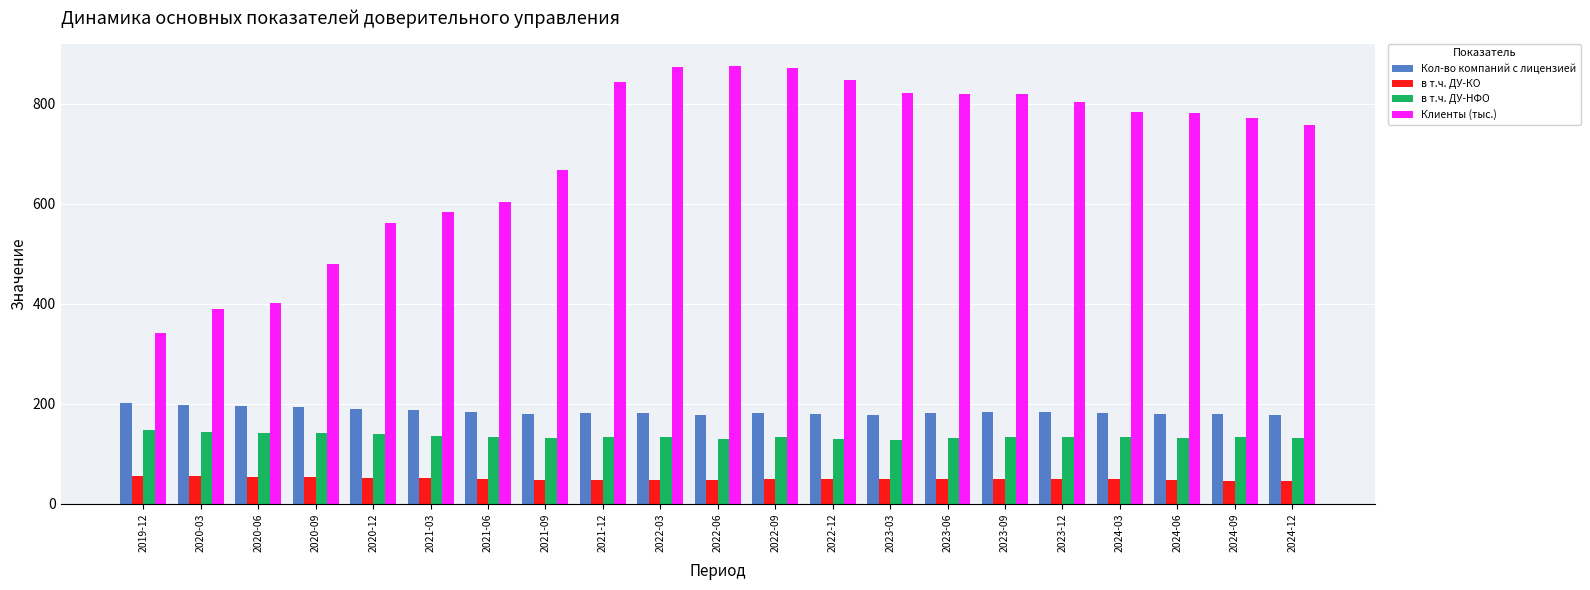

What is the greatest value displayed?

875.5